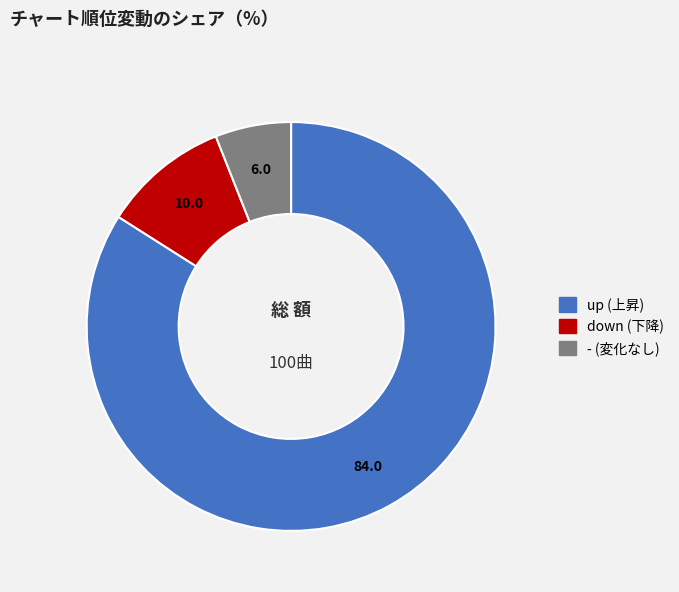

Which slice is the largest?

up